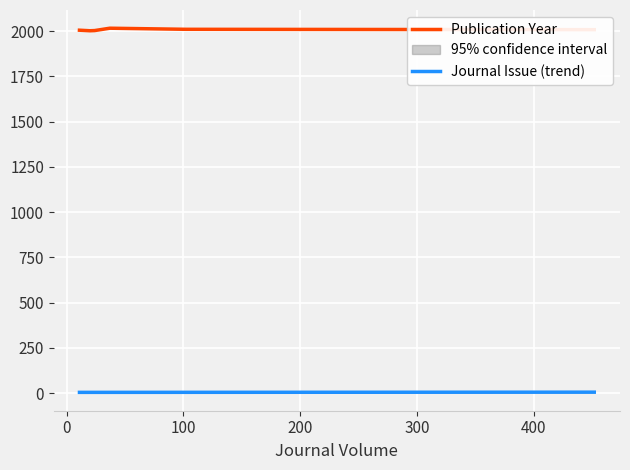

What are all the series names shown in the legend?

Publication Year, Journal Issue